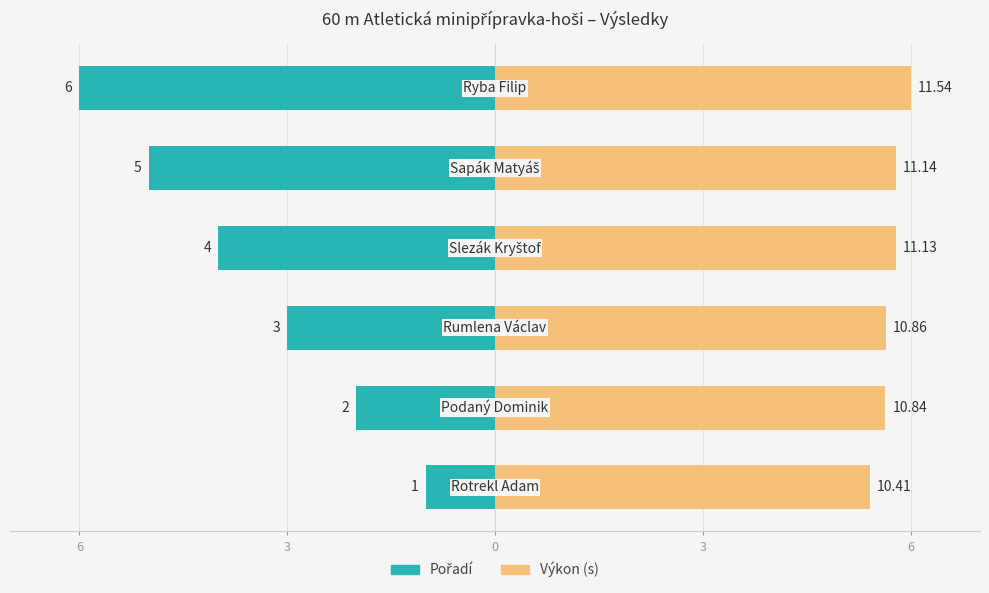

What is the minimum value for Pořadí?

-6.0